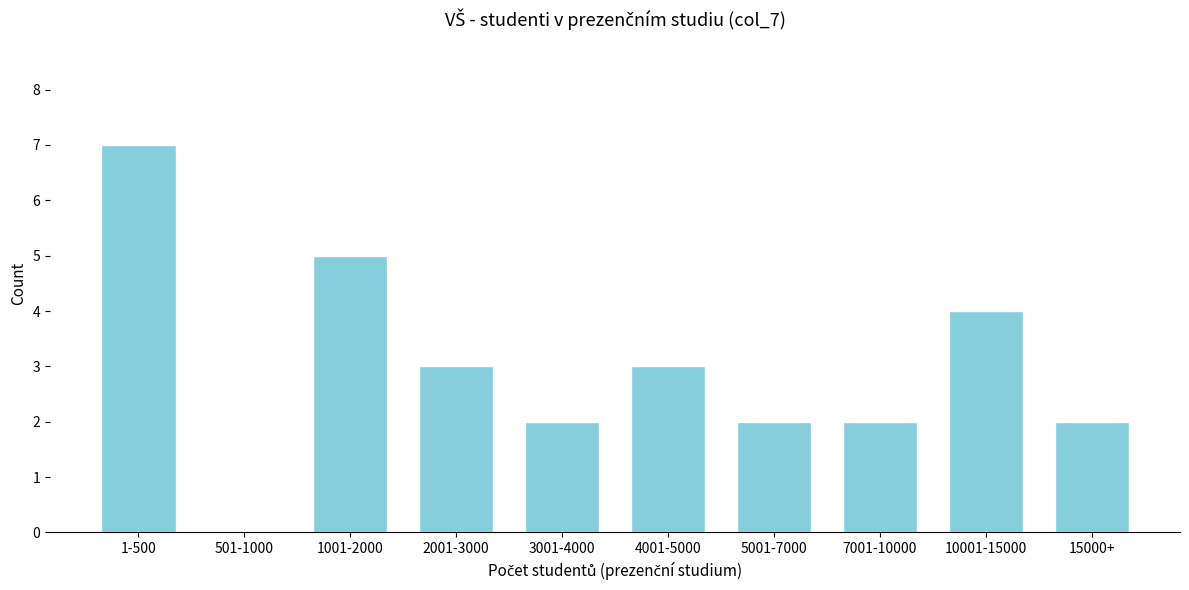

Reading left to right, list all the values displayed in this chart.

1-500=7	501-1000=0	1001-2000=5	2001-3000=3	3001-4000=2	4001-5000=3	5001-7000=2	7001-10000=2	10001-15000=4	15000+=2